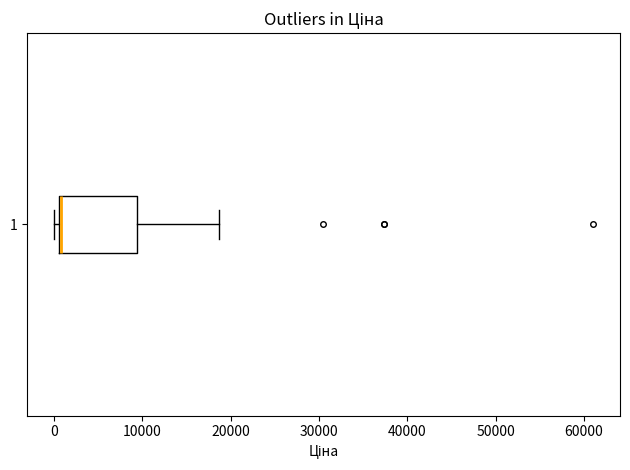

Where does the right whisker of the box at y = 1 end on the x-axis? The values are not printed on the chart, so give them approximately, as read against the axis.

19000